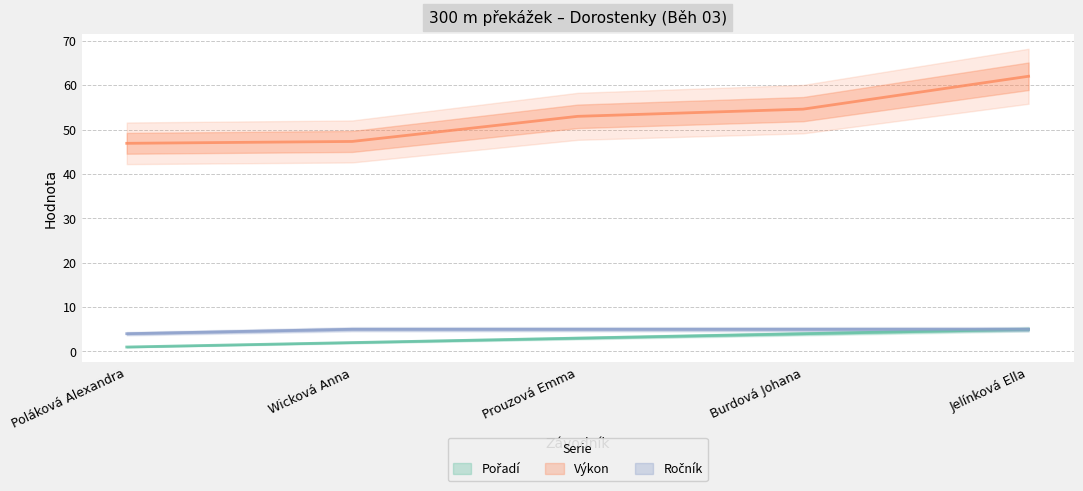

Reading left to right, transcribe all the data shown in this chart.

Pořadí: Poláková Alexandra=1.0	Wicková Anna=2.0	Prouzová Emma=3.0	Burdová Johana=4.0	Jelínková Ella=5.0
Výkon: Poláková Alexandra=46.9	Wicková Anna=47.3	Prouzová Emma=53.0	Burdová Johana=54.6	Jelínková Ella=62.0
Ročník: Poláková Alexandra=4.0	Wicková Anna=5.0	Prouzová Emma=5.0	Burdová Johana=5.0	Jelínková Ella=5.0